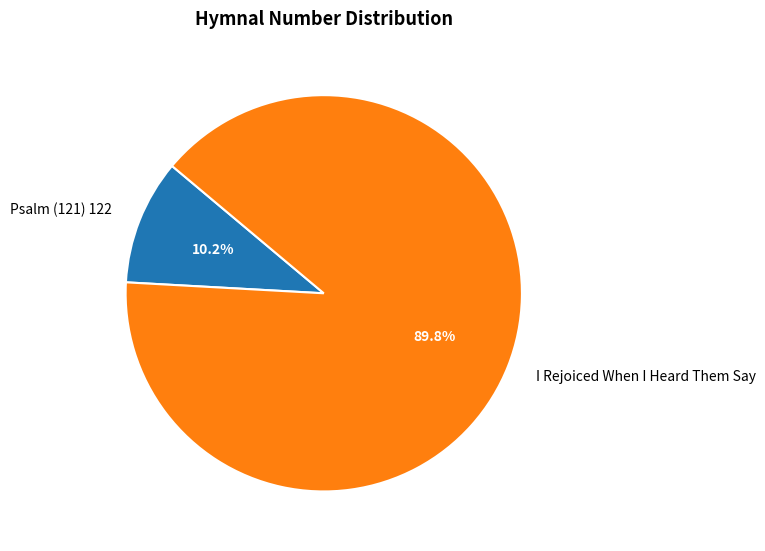

To the nearest percent, what is the combined percentage of I Rejoiced When I Heard Them Say and Psalm (121) 122?

100%